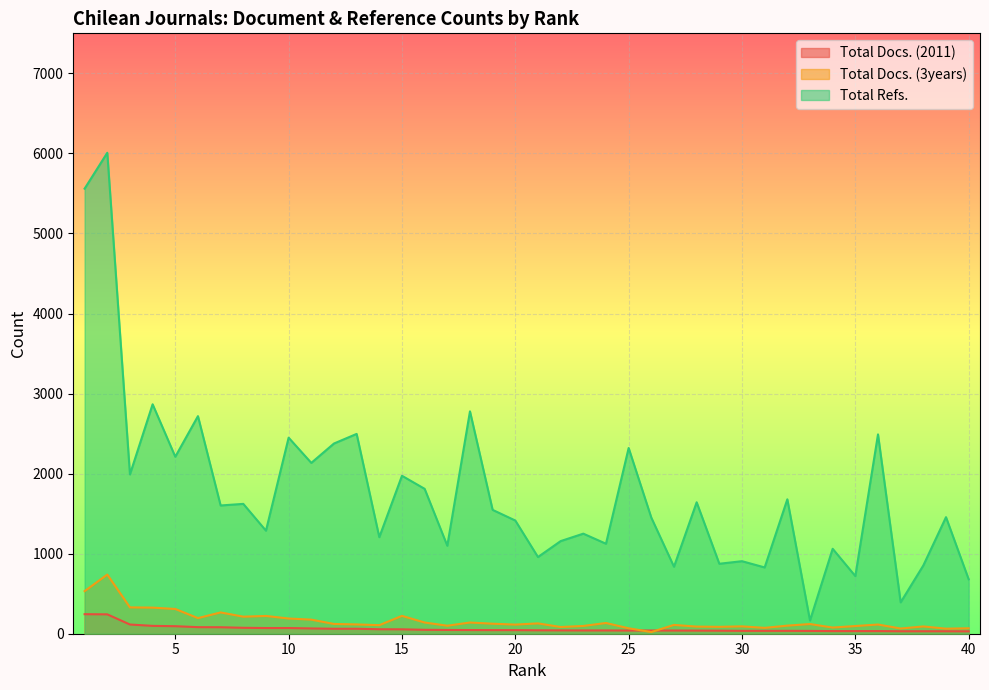

True or false: Total Refs. and Total Docs. (3years) cross at least once.

False